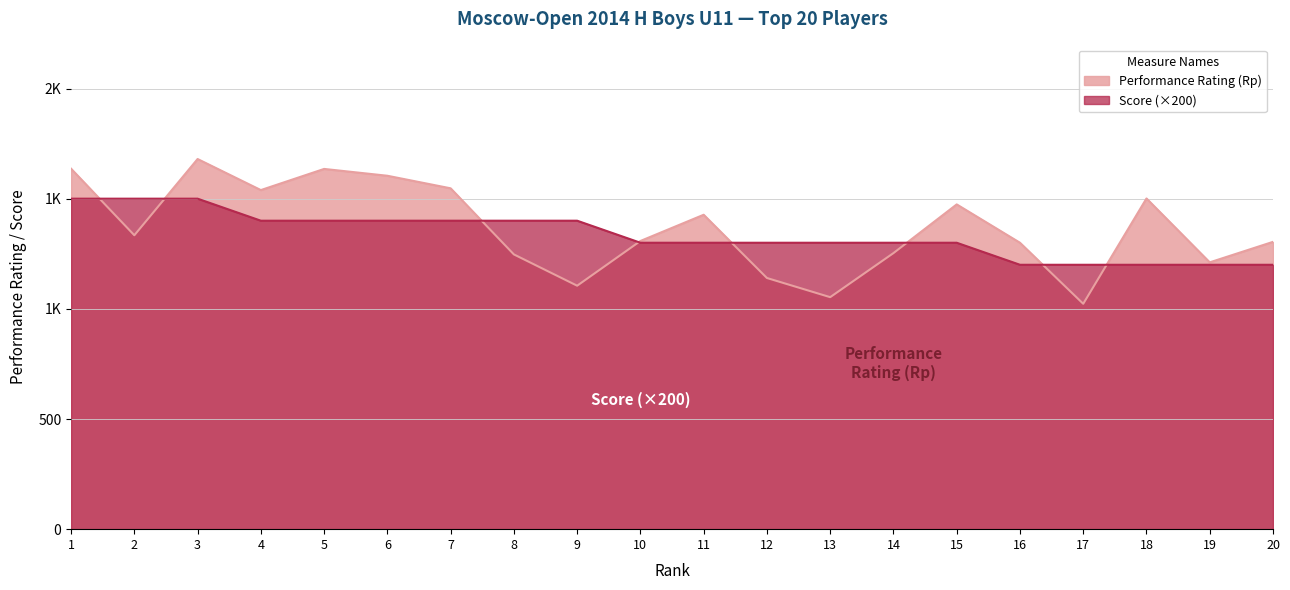

What is the smallest value displayed?

1023